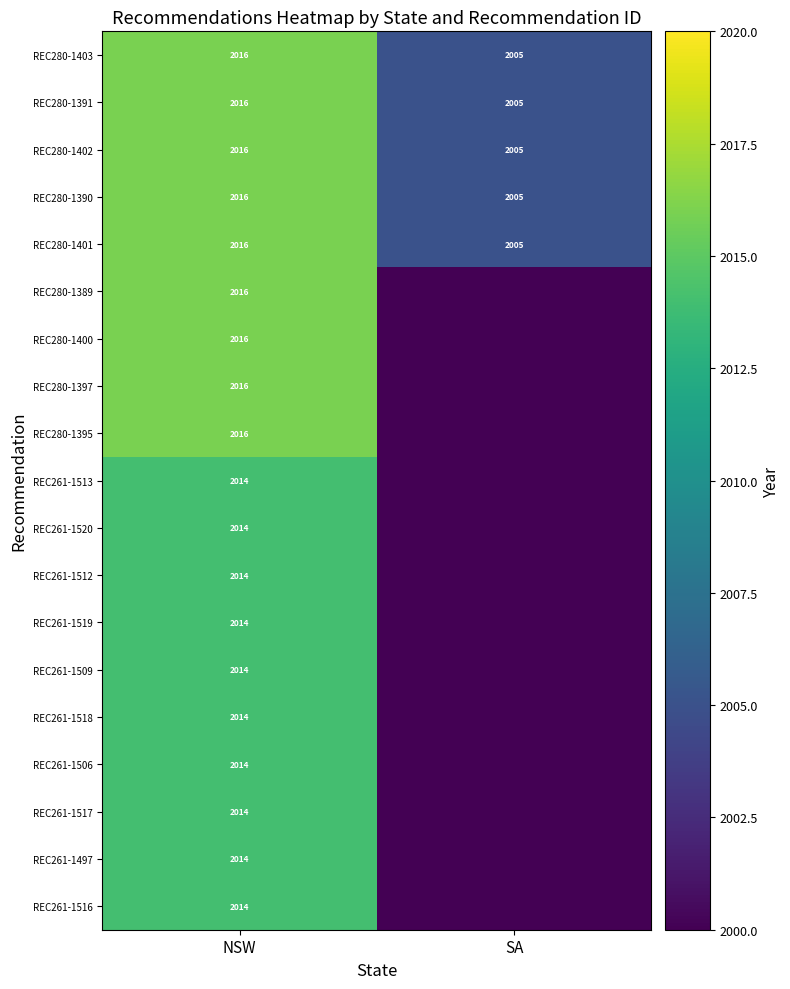

How many values in the REC280-1401 series are below 2016?

1